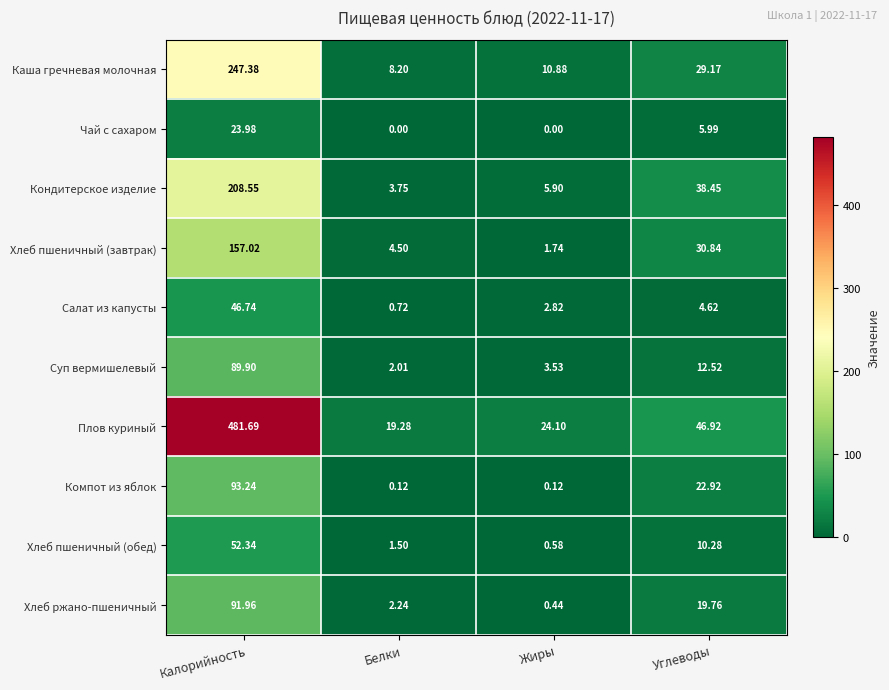

How many categories are shown in the chart?

4